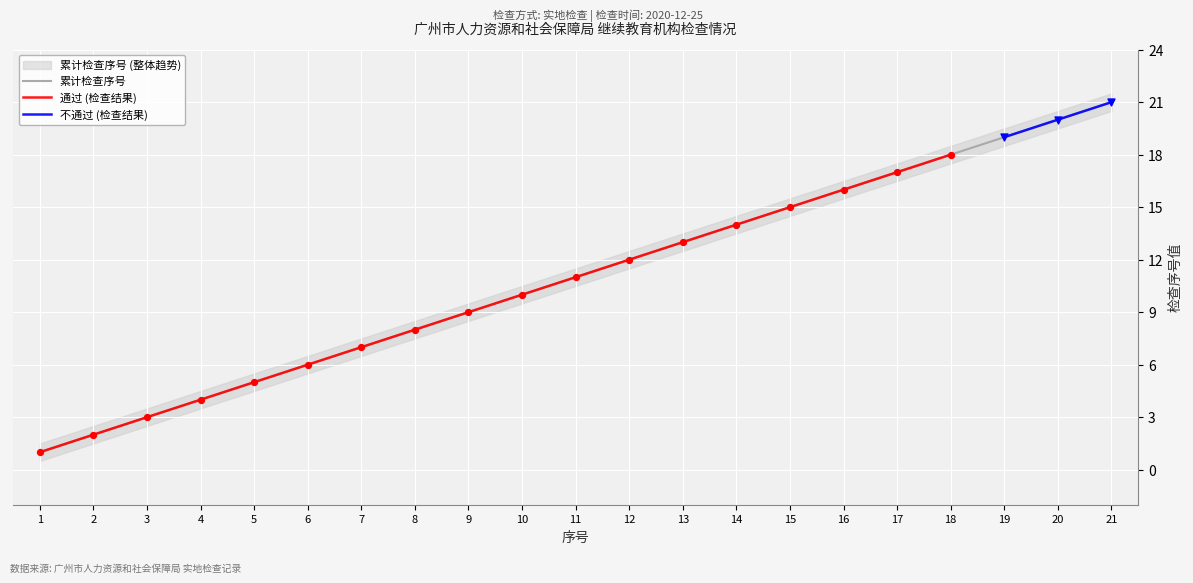

Is the value of 不通过 (检查结果) at 17 greater than the value of 累计检查序号 at 21?

No